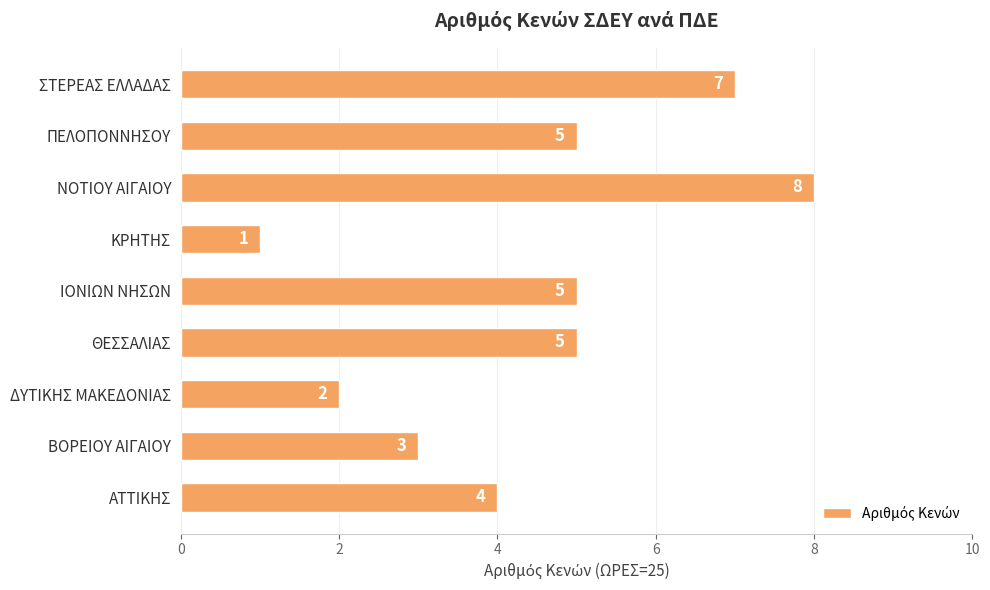

True or false: the data shows 5 at ΠΕΛΟΠΟΝΝΗΣΟΥ.

True